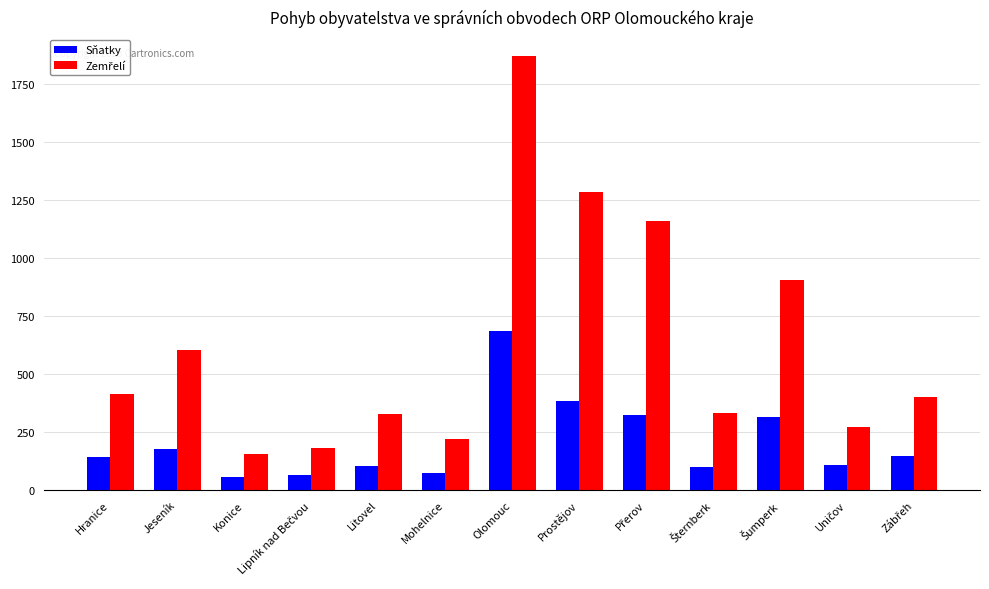

The Sňatky series shows 104 at Litovel. True or false?

True